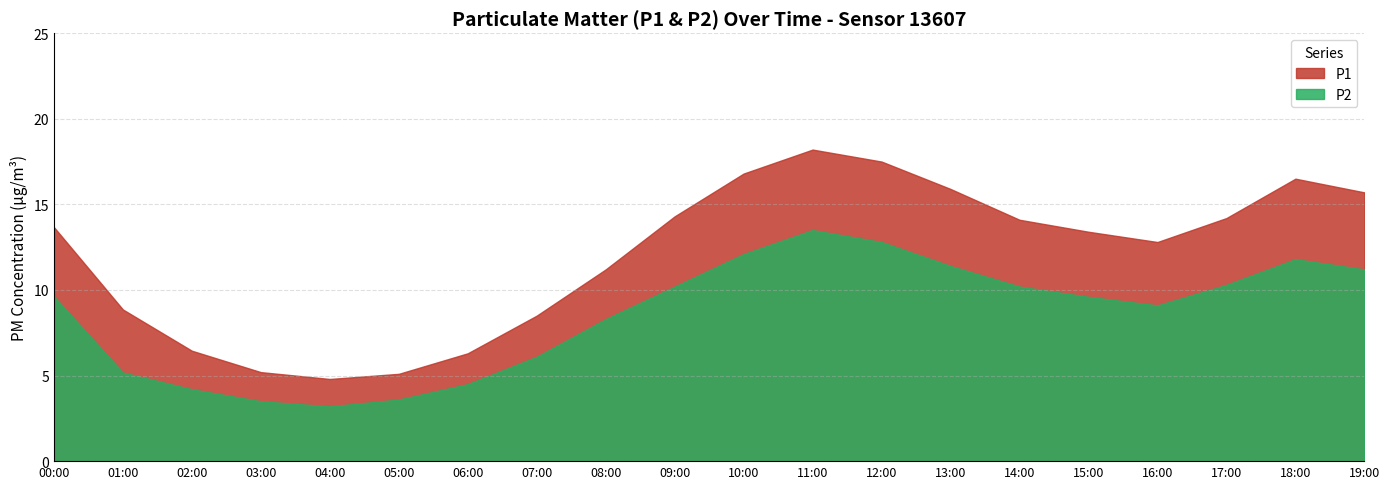

Which category has the highest value across all series?

11:00